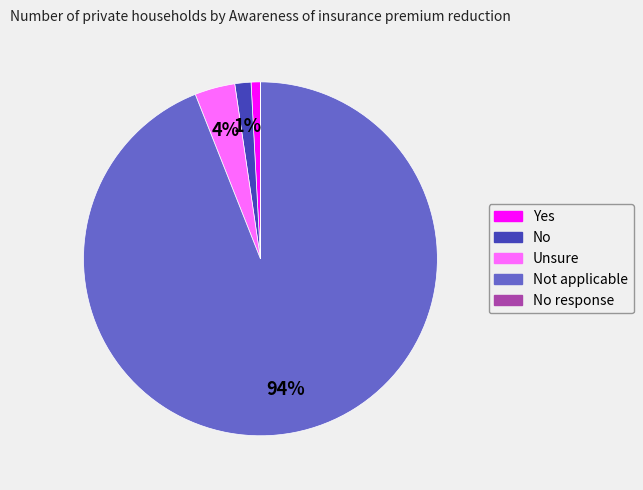

Is there a majority slice in this chart?

Yes